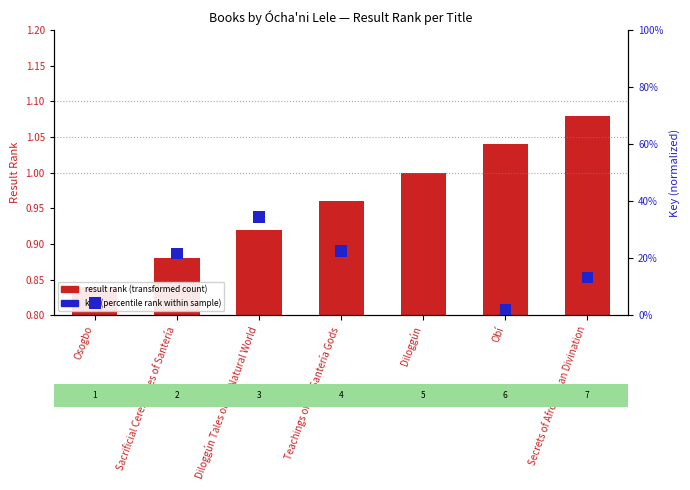

What is the sum of the key (percentile rank within sample) values at Teachings of the Santería Gods and Diloggún?

0.1